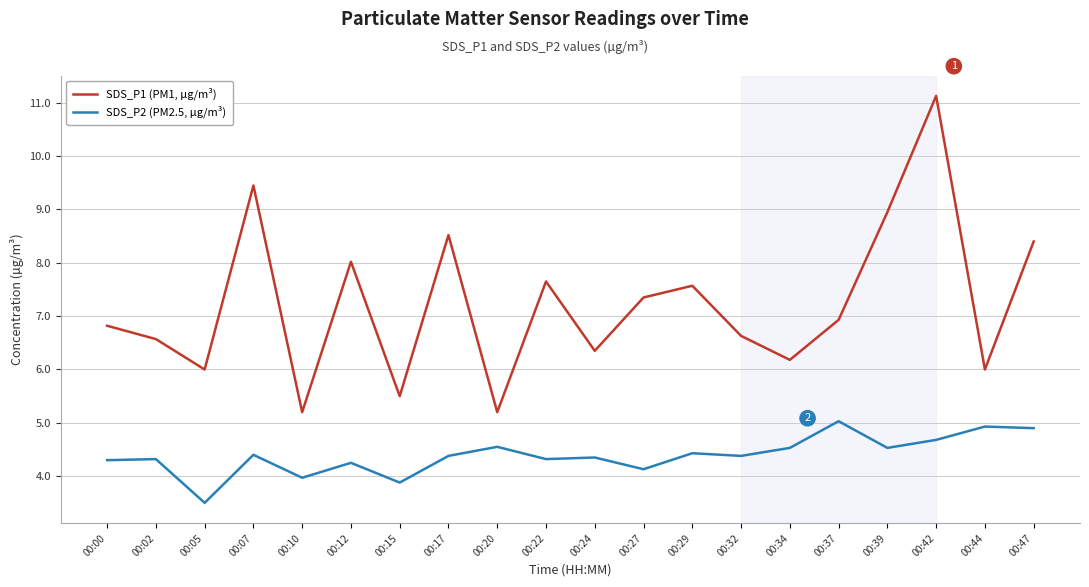

Rank the series by their average value, from highest to lowest.

SDS_P1 (PM1, µg/m³), SDS_P2 (PM2.5, µg/m³)